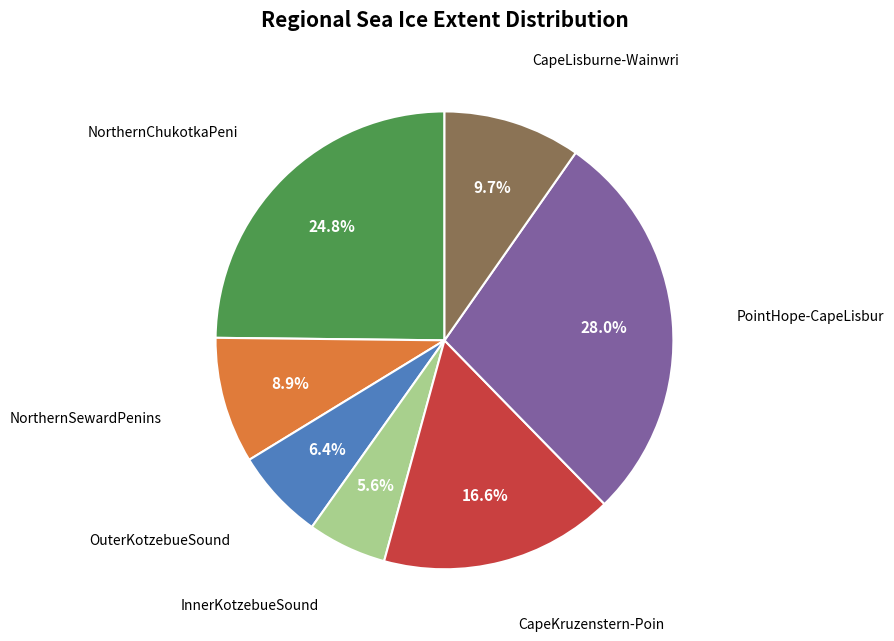

Which slice is the smallest?

InnerKotzebueSound